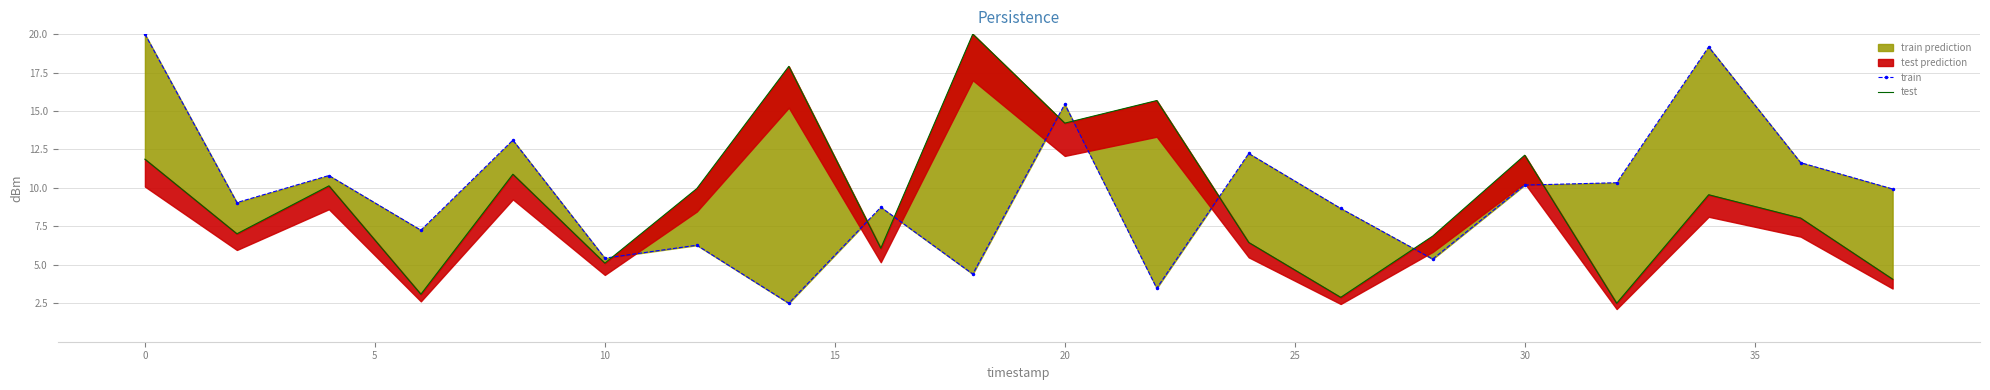

The test series shows 16.5 at 30. True or false?

False